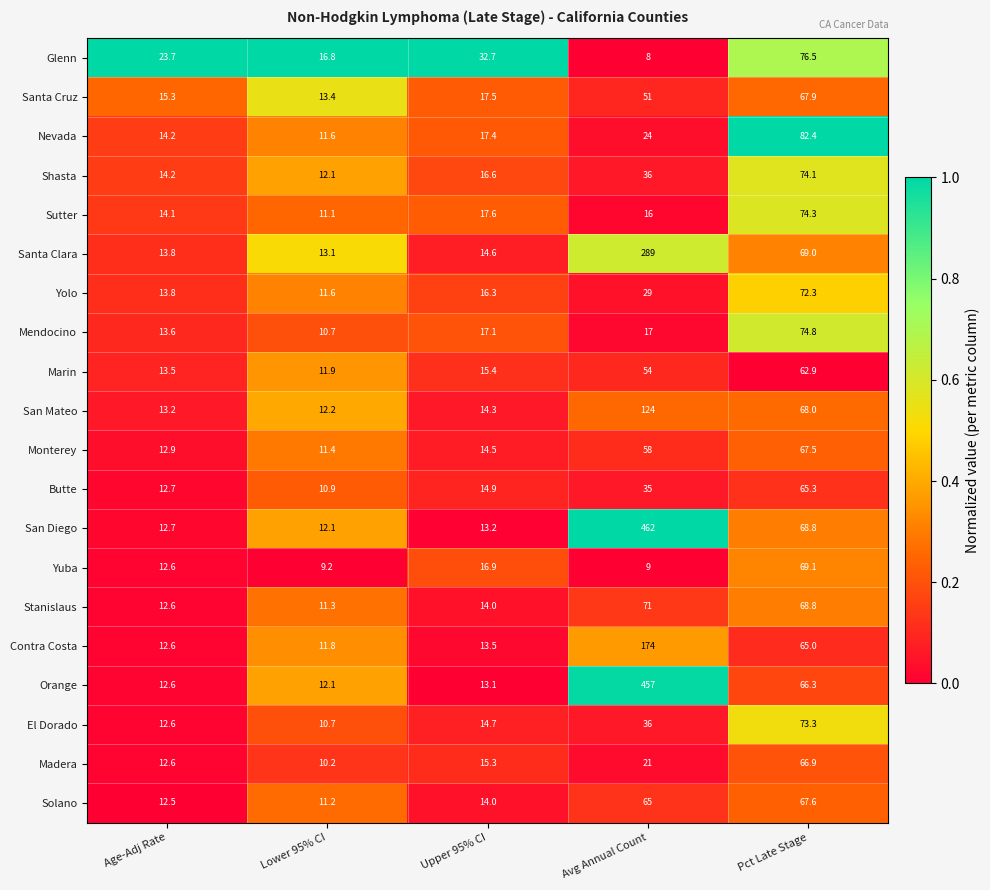

What is the difference between the highest and lowest values at Avg Annual Count?

454.0